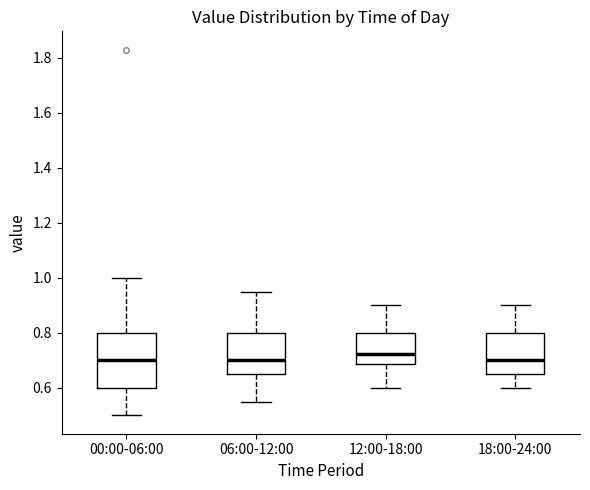

Reading left to right, transcribe this box plot: for each box, give where its median line is, the range the box spans, and where its two whiskers end, as read against the y-axis. The values are not printed on the chart, so give them approximately, as read against the axis.

00:00-06:00: median 0.70, box 0.60 to 0.80, whiskers 0.50 to 1.00
06:00-12:00: median 0.70, box 0.66 to 0.80, whiskers 0.56 to 0.96
12:00-18:00: median 0.72, box 0.68 to 0.80, whiskers 0.60 to 0.90
18:00-24:00: median 0.70, box 0.66 to 0.80, whiskers 0.60 to 0.90